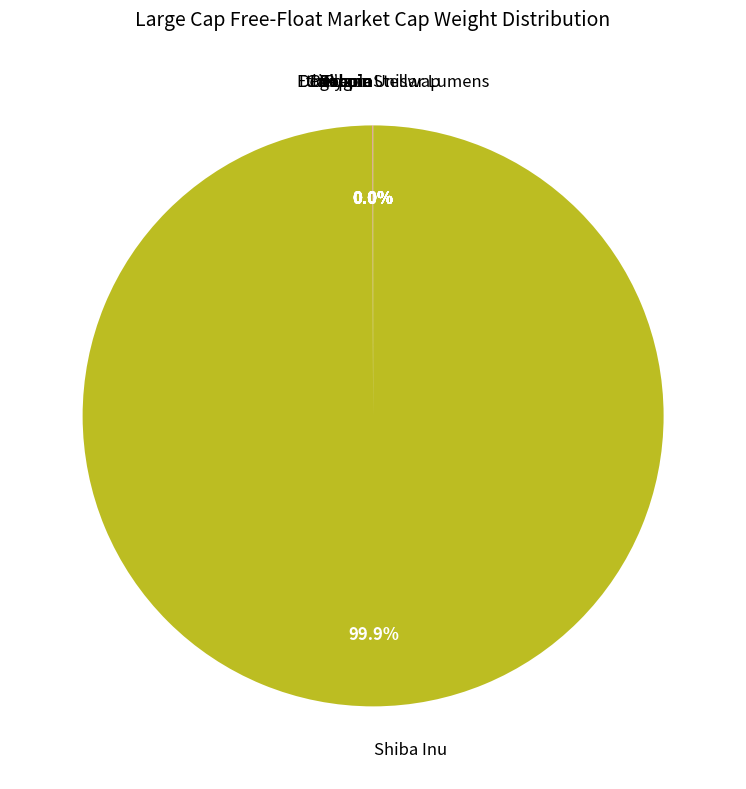

What is the largest slice in the pie chart?

Shiba Inu